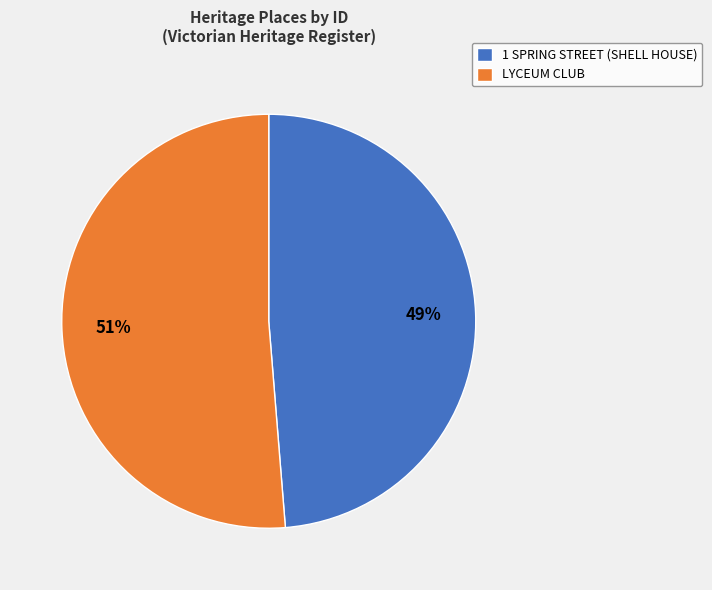

To the nearest percent, what percentage of the pie is LYCEUM CLUB?

51%